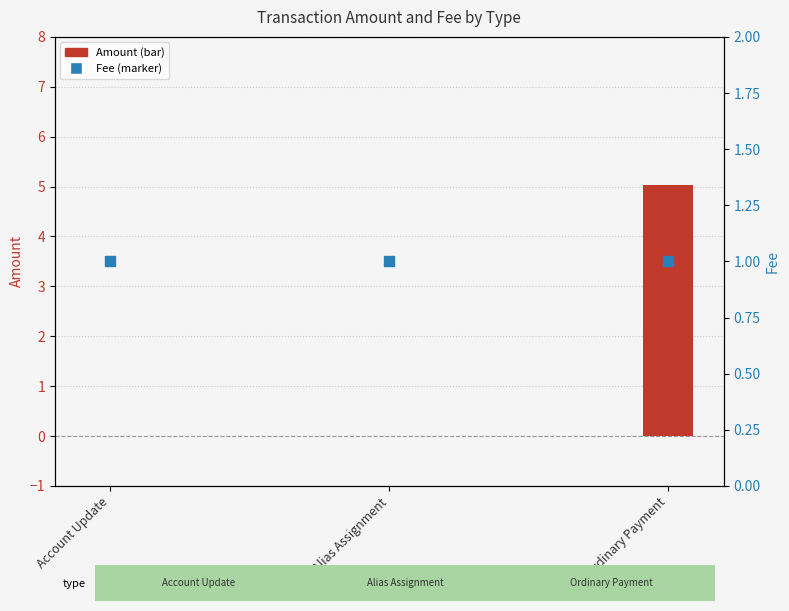

Which series has the widest spread of Y values?

Amount